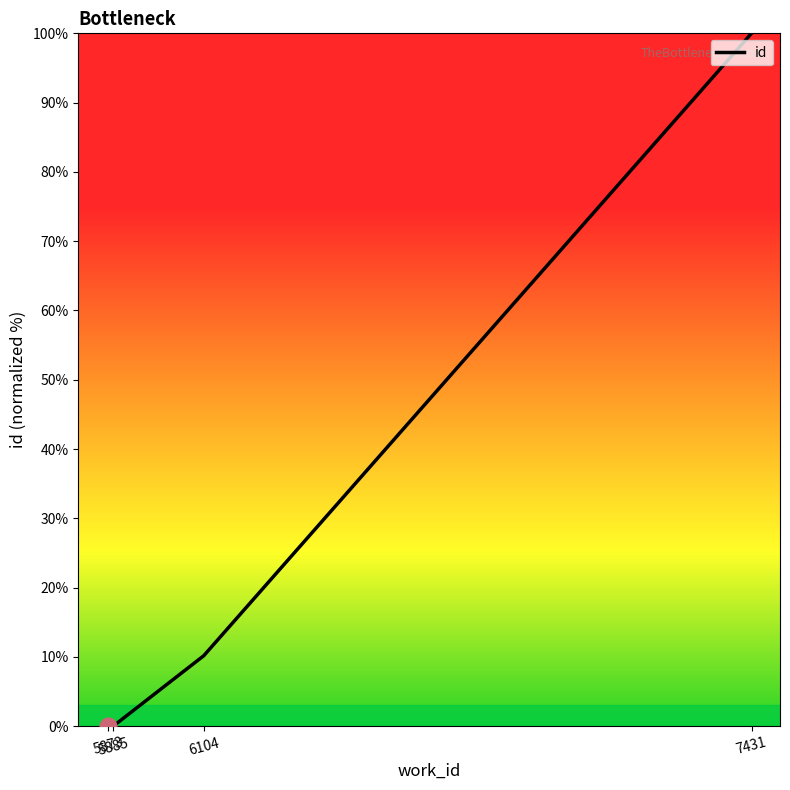

What is the sum of the values at 6104 and 5885?

10.2